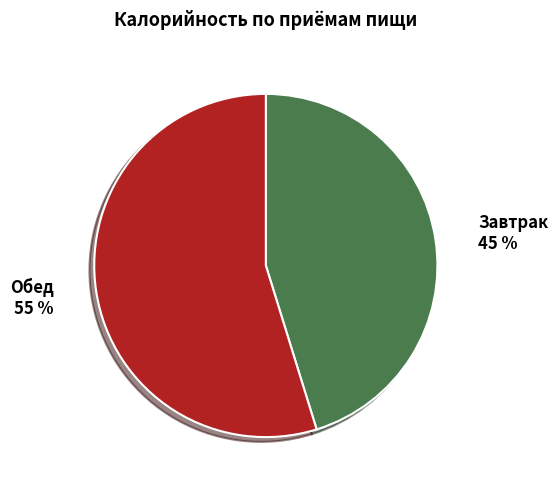

What is the ratio of the value at Завтрак to the value at Обед?

0.8